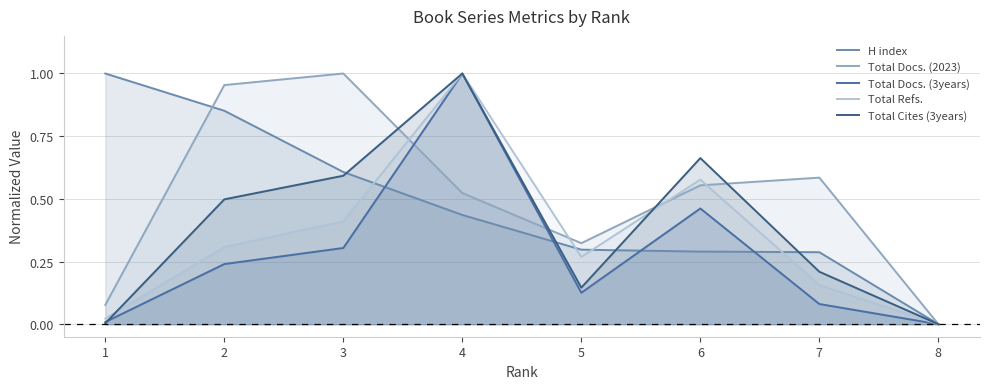

Reading left to right, list all the values displayed in this chart.

H index: 1.0	0.9	0.6	0.4	0.3	0.3	0.3	0.0
Total Docs. (2023): 0.1	1.0	1.0	0.5	0.3	0.6	0.6	0.0
Total Docs. (3years): 0.0	0.2	0.3	1.0	0.1	0.5	0.1	0.0
Total Refs.: 0.0	0.3	0.4	1.0	0.3	0.6	0.2	0.0
Total Cites (3years): 0.0	0.5	0.6	1.0	0.1	0.7	0.2	0.0